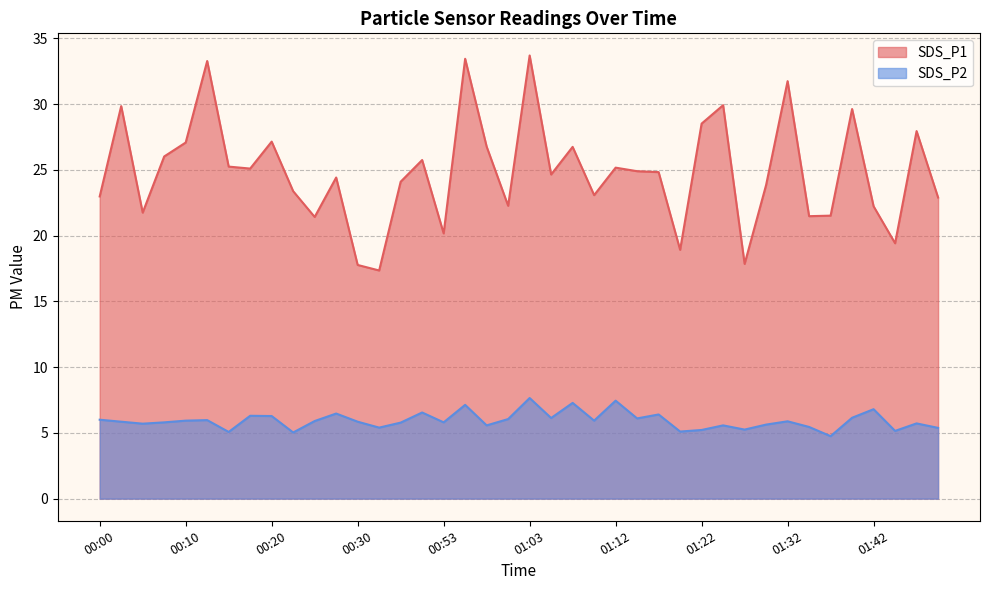

At which label is SDS_P2 closest to 6?

00:00